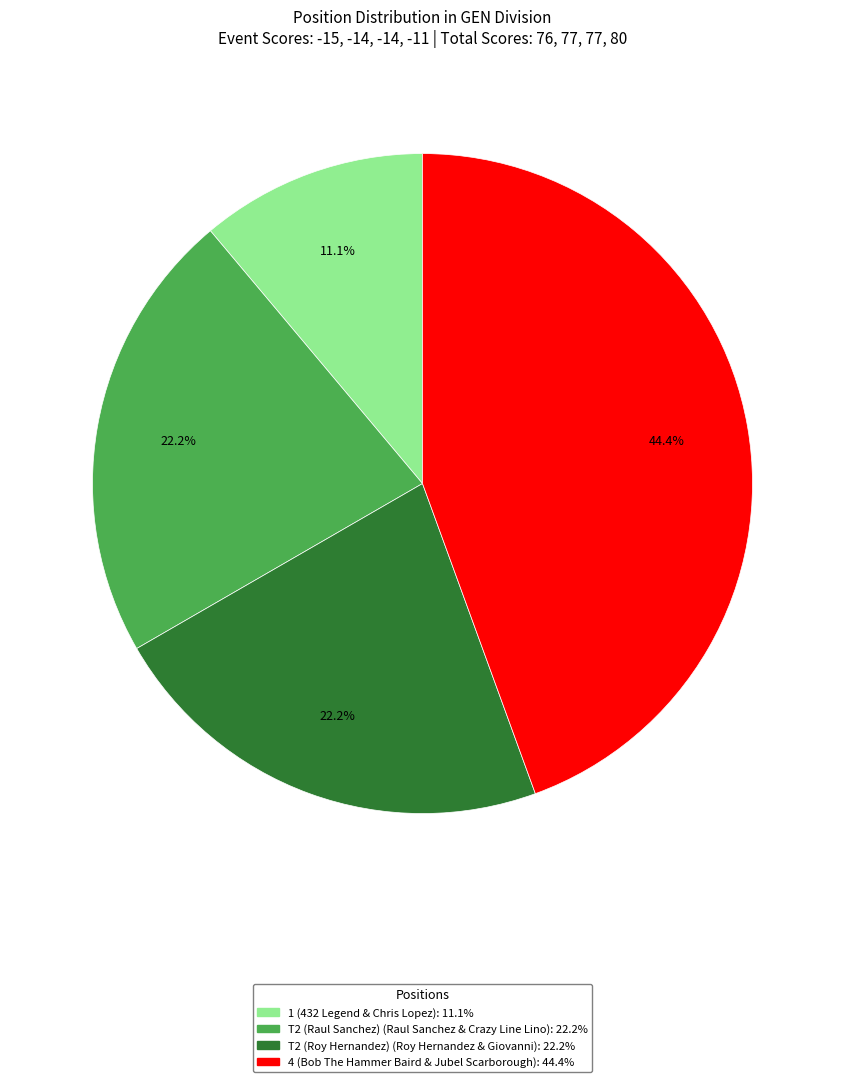

Which has a higher value, 4 or 1?

4